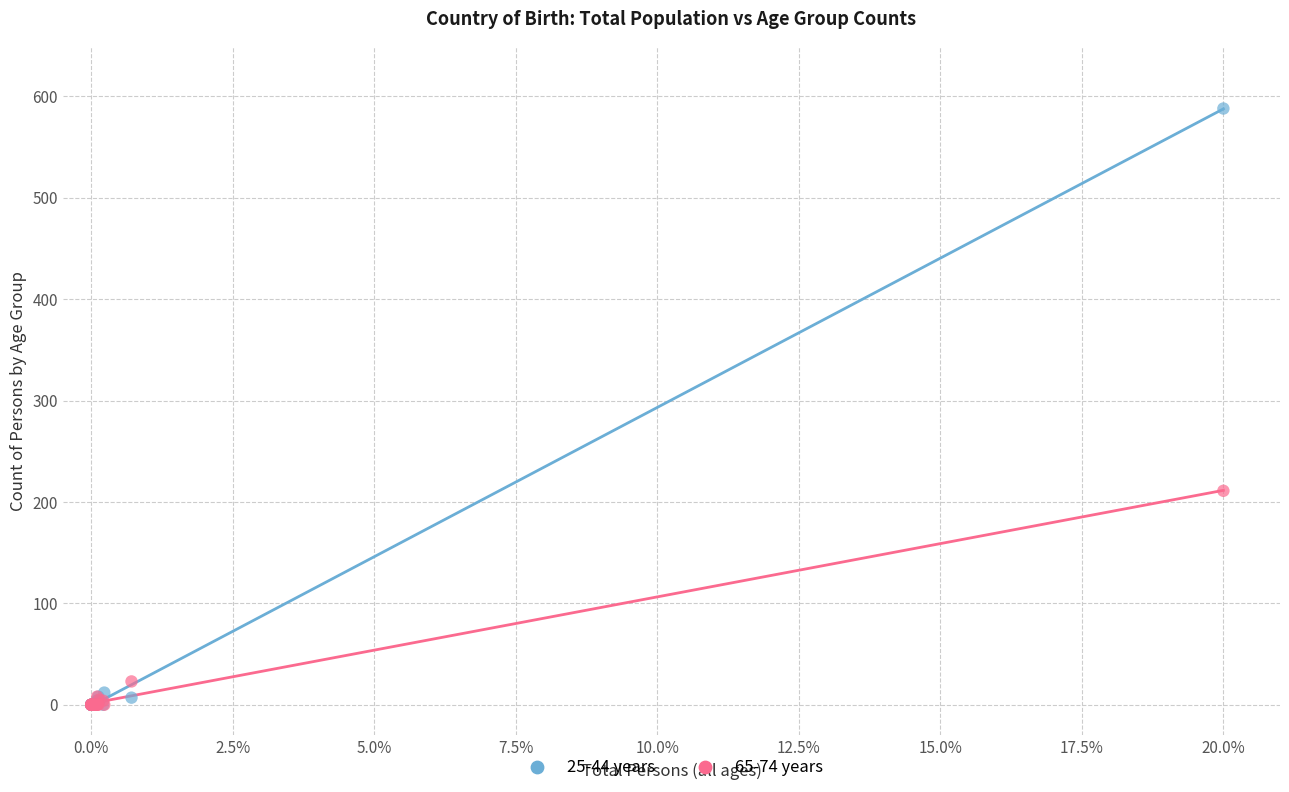

Which series has the largest Y range (max minus min)?

25-44 years